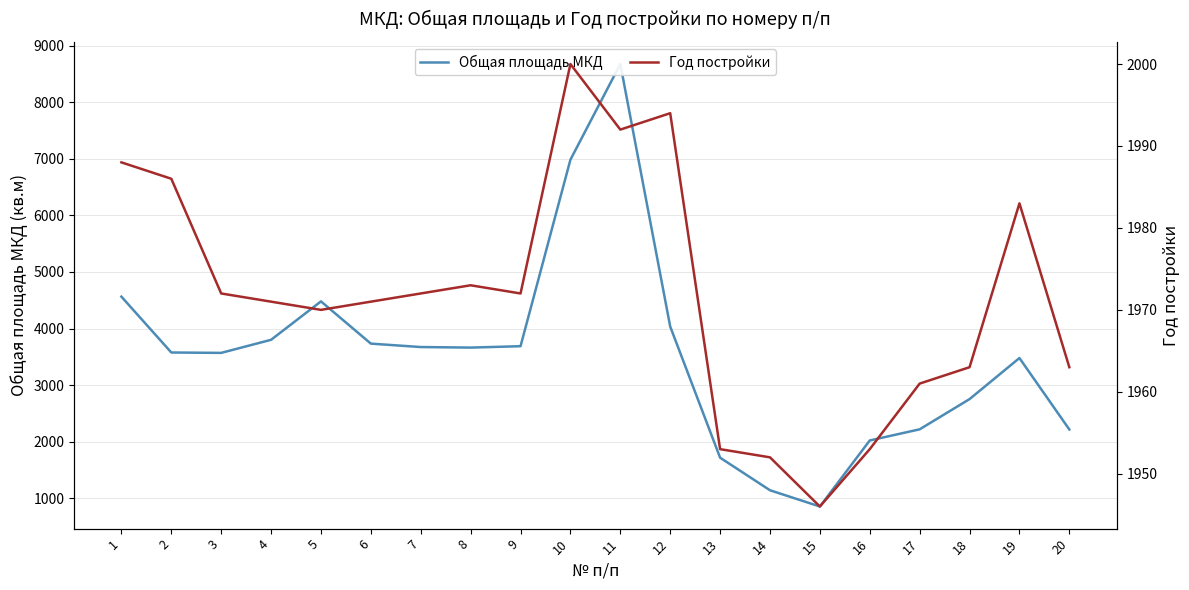

Reading left to right, what are all the values shown in this chart?

Общая площадь МКД: 4563.4	3576.5	3569.7	3800.9	4479.6	3733.2	3672.9	3663.2	3687.8	6983.4	8674.0	4035.3	1717.9	1142.1	855.0	2022.2	2218.9	2753.0	3478.4	2216.2
Год постройки: 1988.0	1986.0	1972.0	1971.0	1970.0	1971.0	1972.0	1973.0	1972.0	2000.0	1992.0	1994.0	1953.0	1952.0	1946.0	1953.0	1961.0	1963.0	1983.0	1963.0